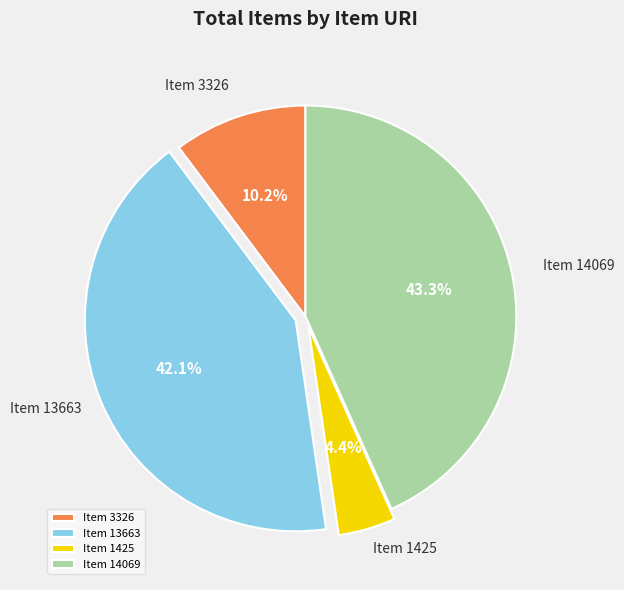

Which slice is the largest?

Item 14069